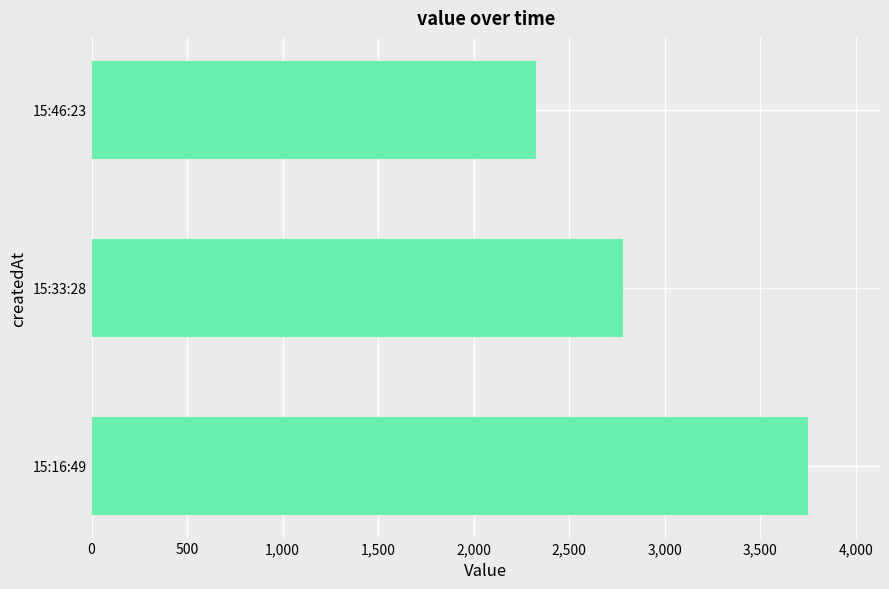

List the labels in order of value, largest first.

15:16:49, 15:33:28, 15:46:23